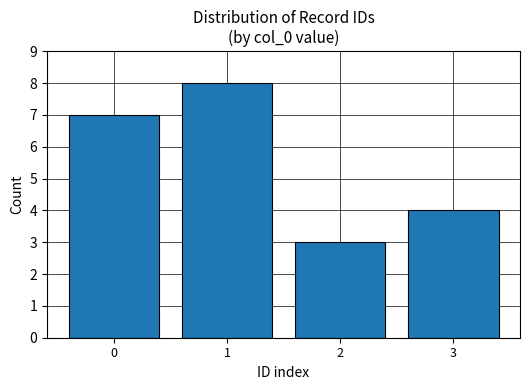

Reading left to right, transcribe all the data shown in this chart.

7	8	3	4